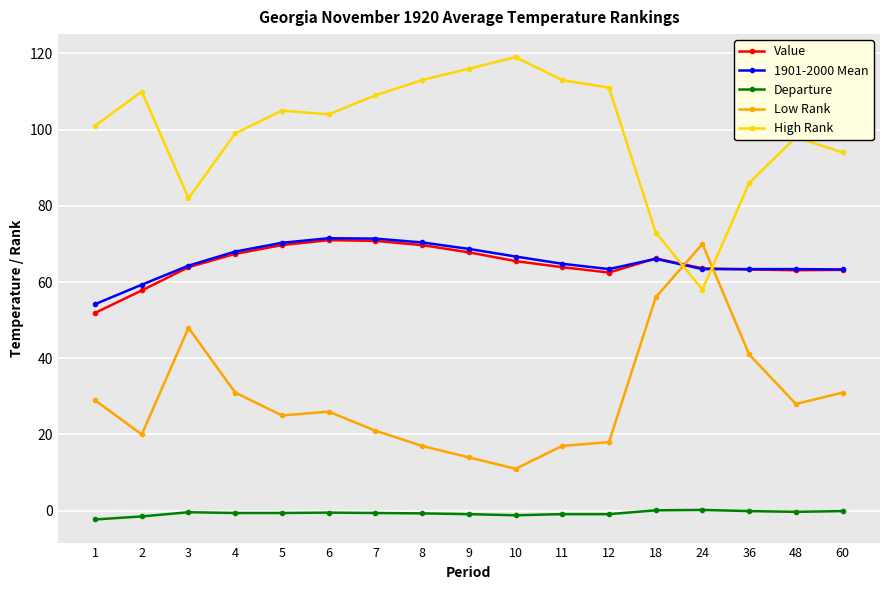

What is the sum of the High Rank values at 18 and 8?

186.0